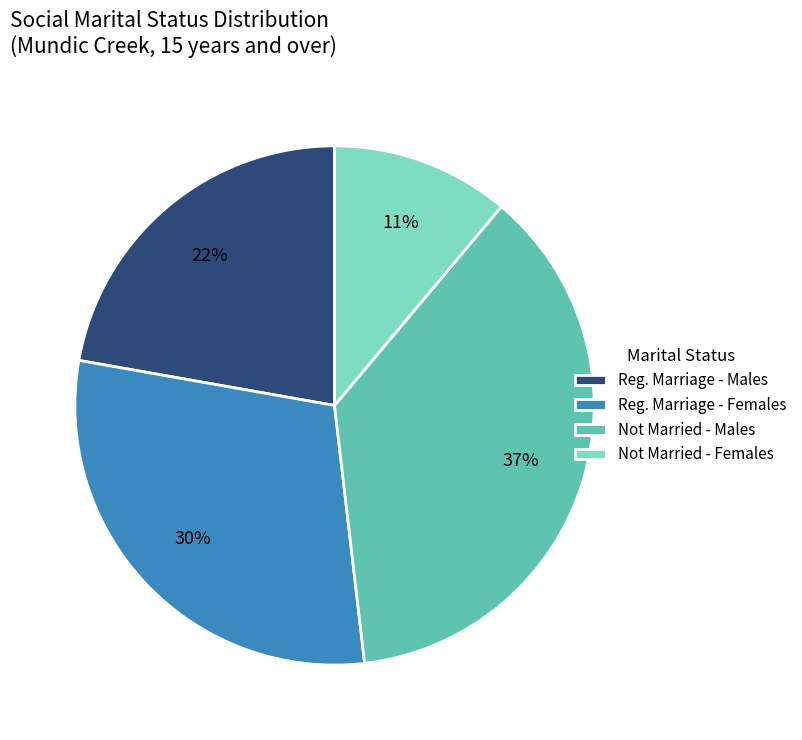

Is it true that Reg. Marriage - Females is 30% of the pie?

True